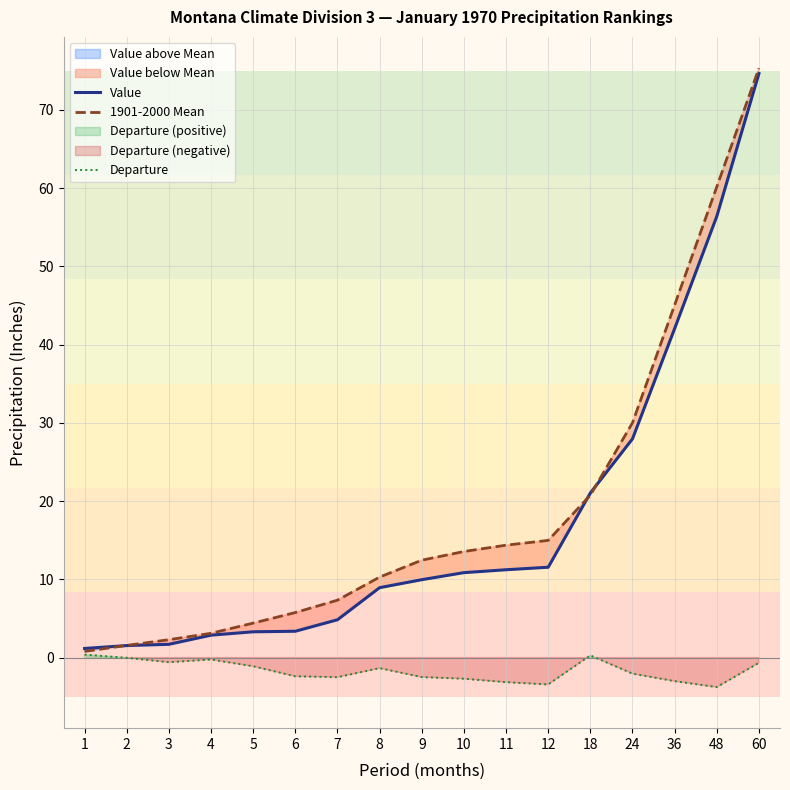

What is the average value of the Value series?

17.3